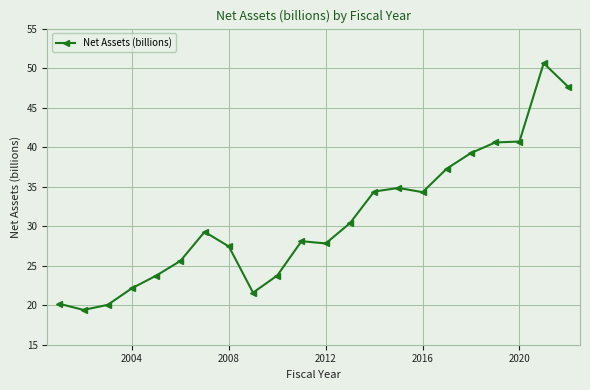

What is the greatest value displayed?

50.6